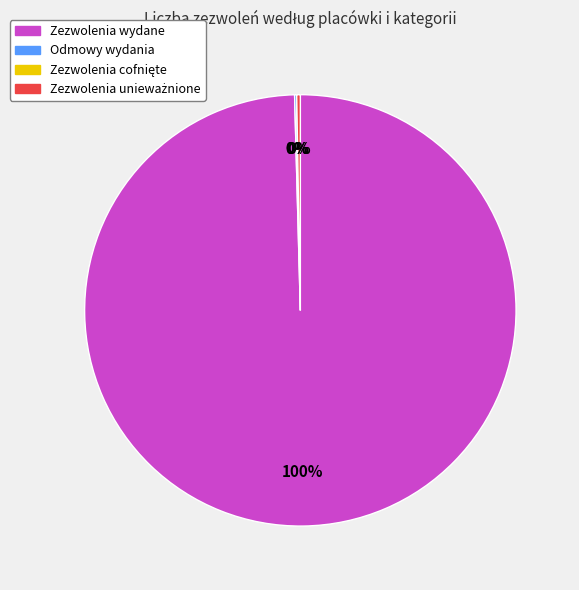

To the nearest percent, what is the average slice percentage?

25%